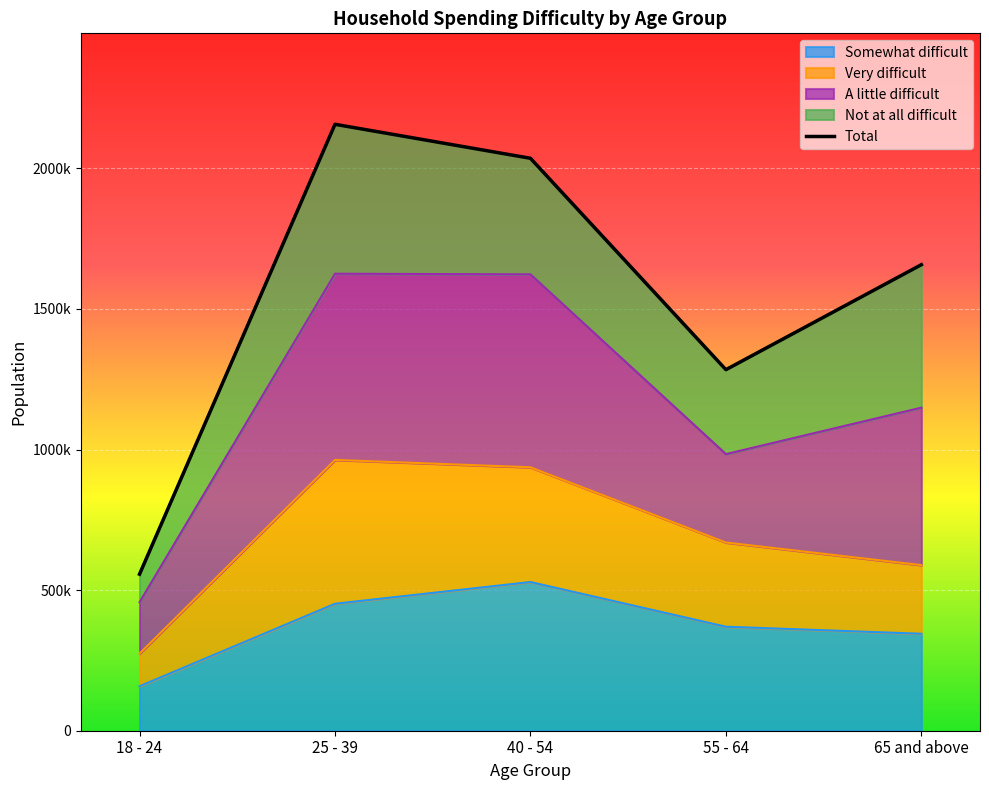

At which category does the chart reach its minimum across all series?

18 - 24